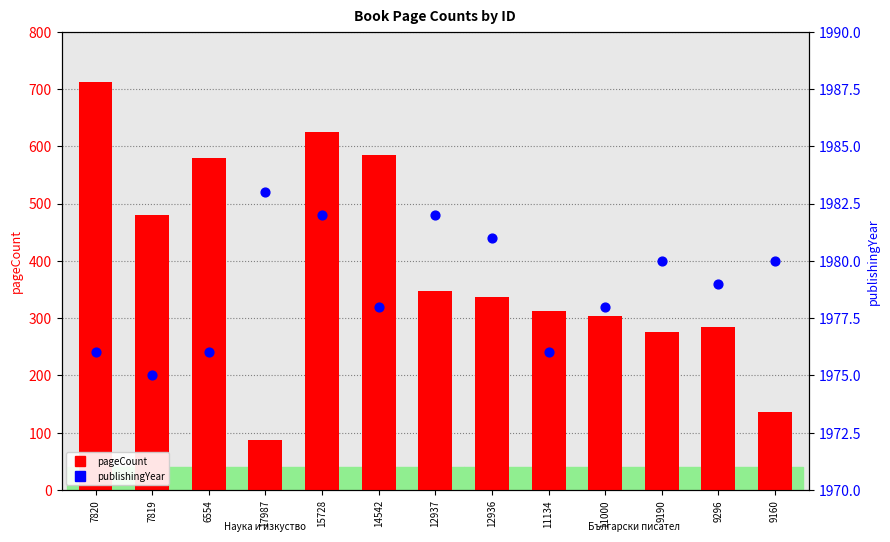

Which series has the largest total across all categories?

publishingYear